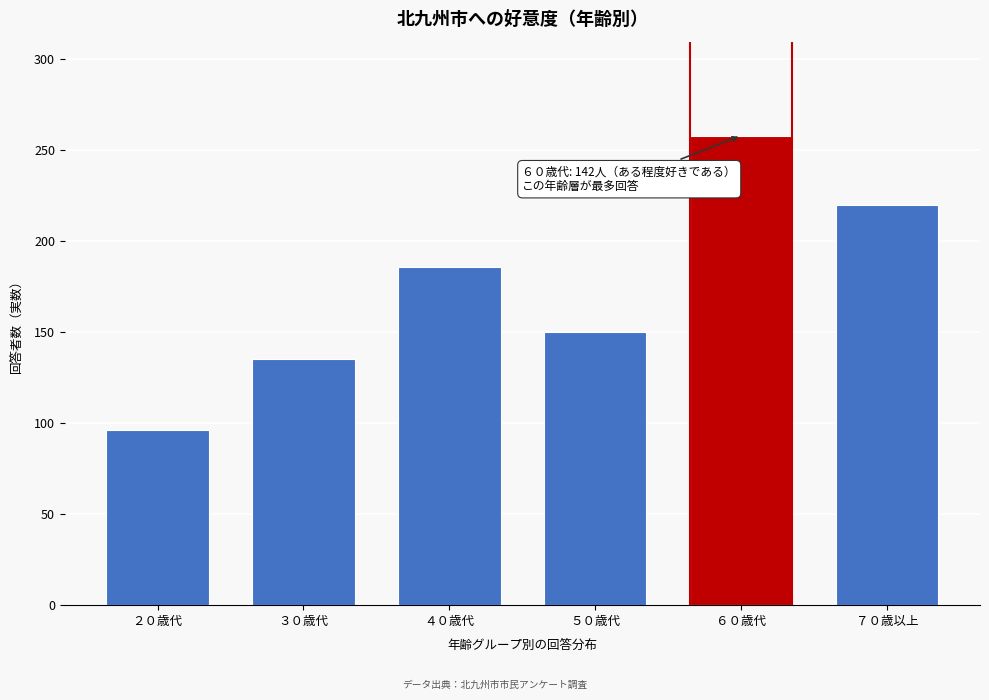

Reading left to right, what are all the values shown in this chart?

２０歳代=96	３０歳代=135	４０歳代=186	５０歳代=150	６０歳代=258	７０歳以上=220